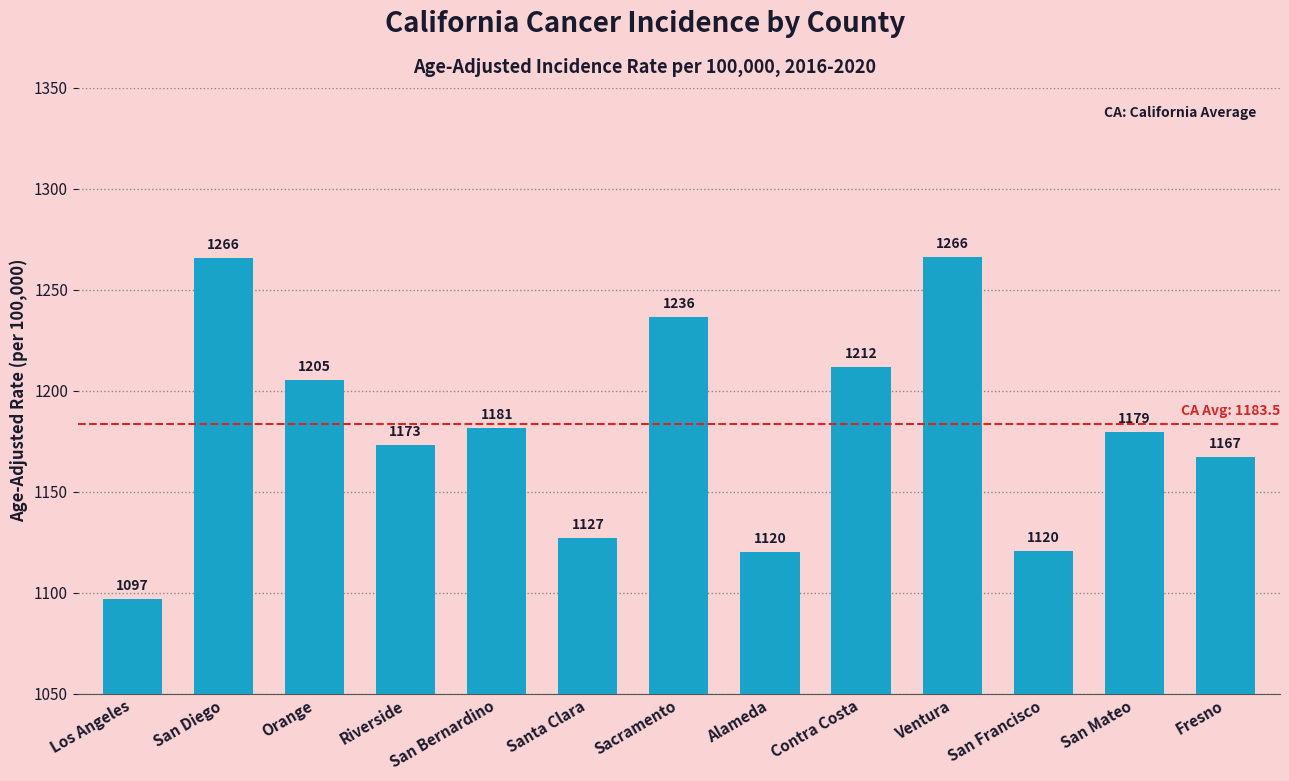

Where does the data first go above 1179?

San Diego